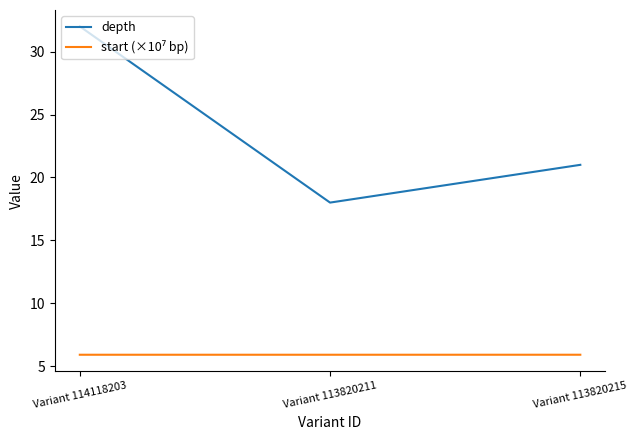

What is the spread (max minus min) of values at Variant 114118203?

26.1